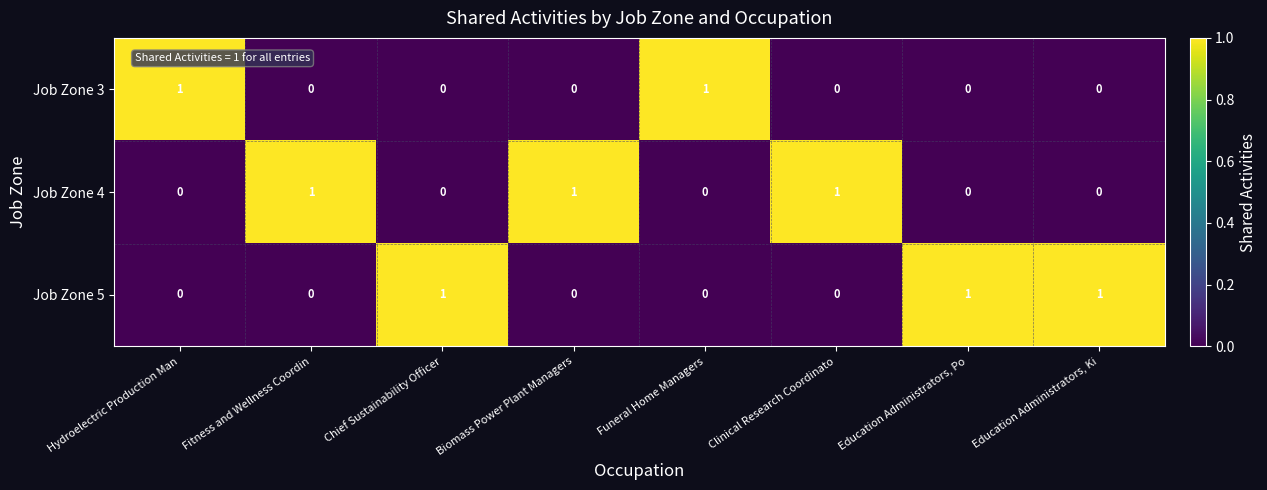

At how many categories does at least one series exceed 0?

8